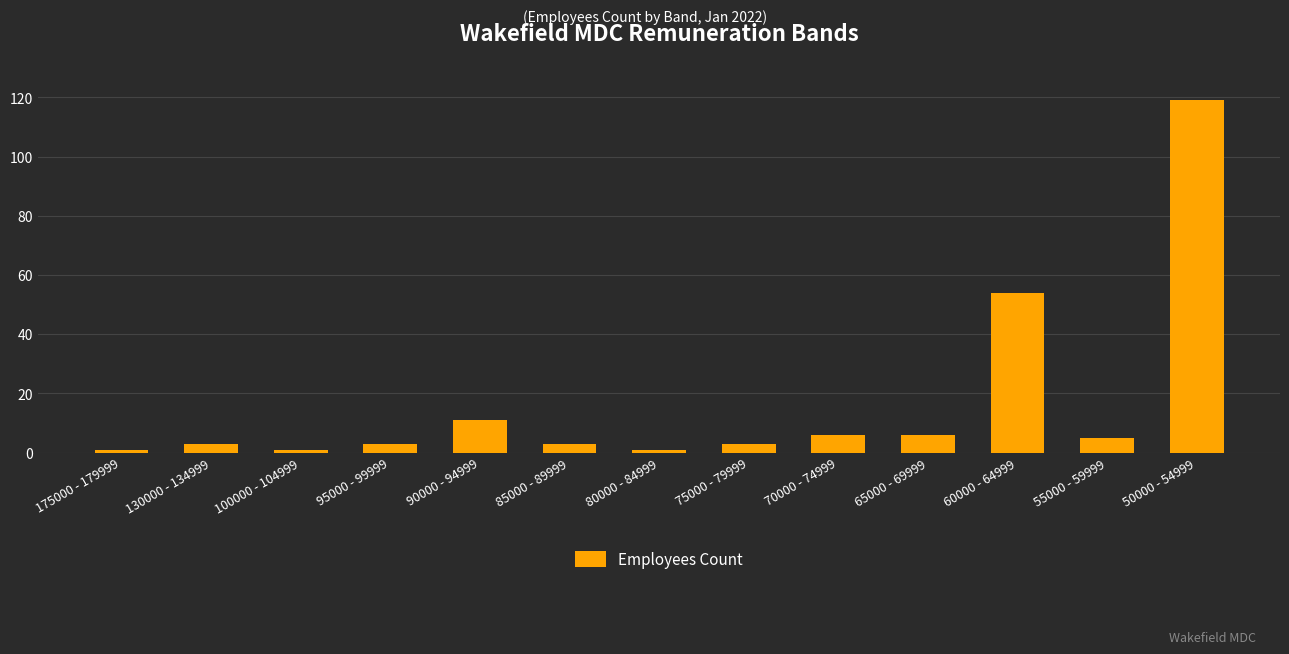

How many data points does each series have?

13